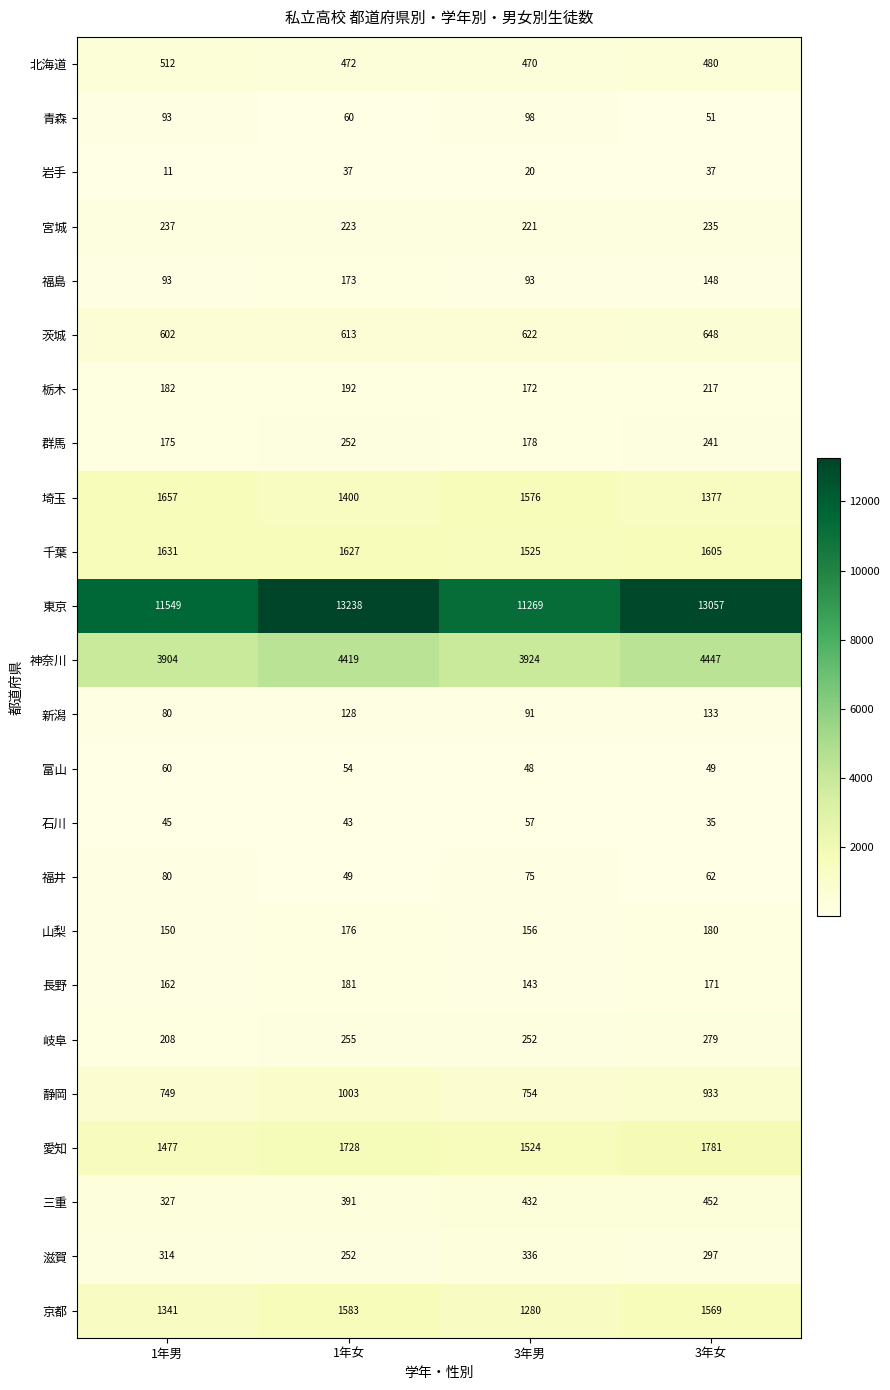

Which category has the highest value in the 群馬 series?

1年女